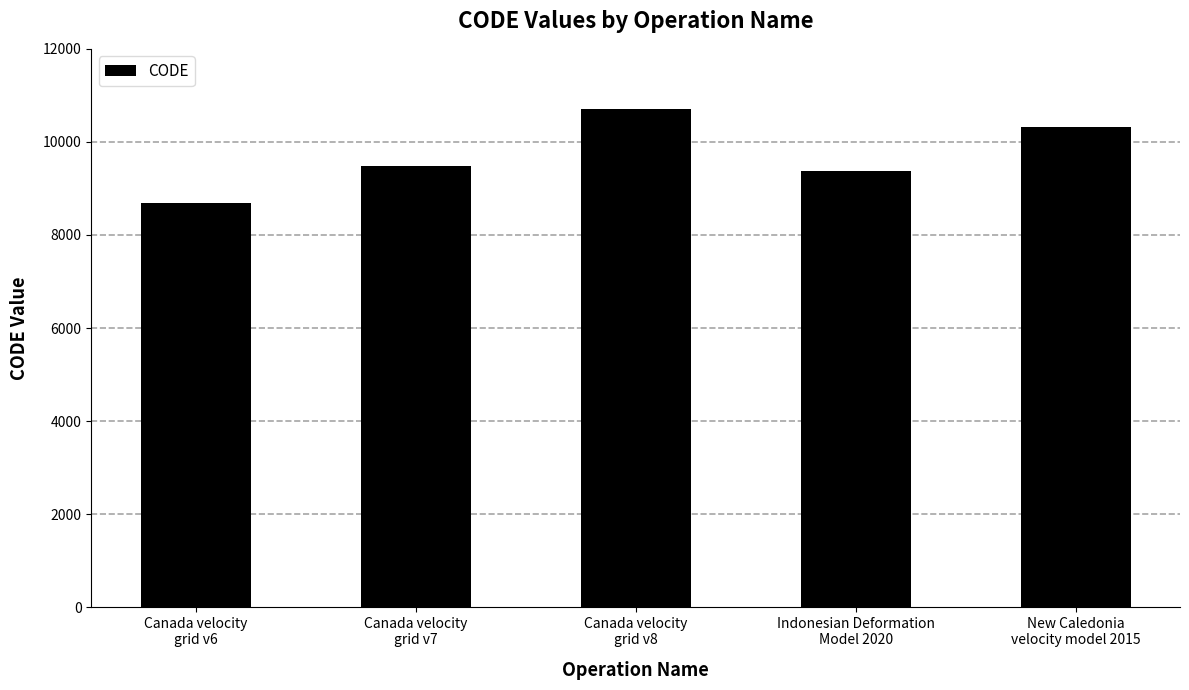

Which category has the lowest value across all series?

Canada velocity
grid v6